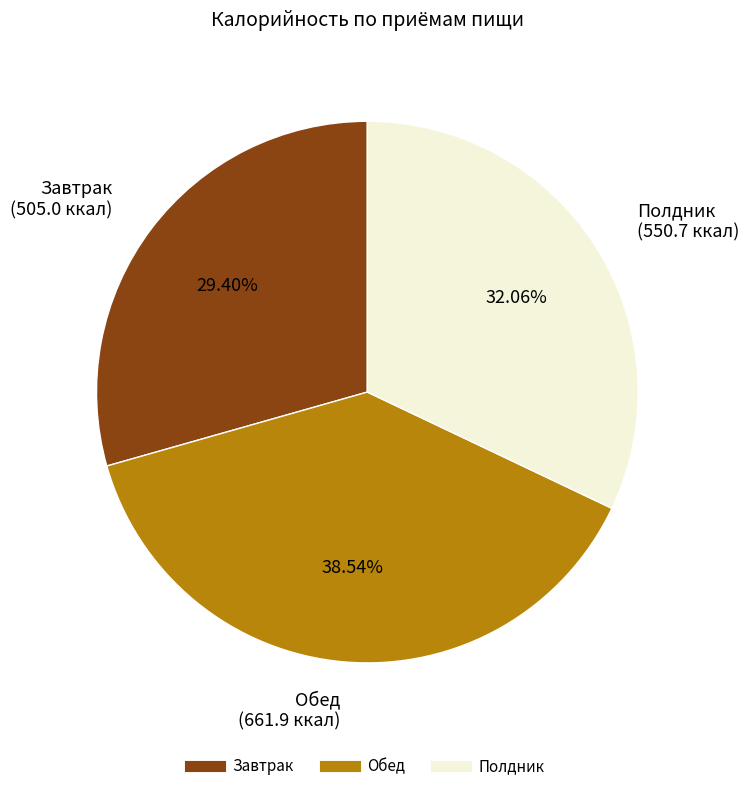

Is there a majority slice in this chart?

No